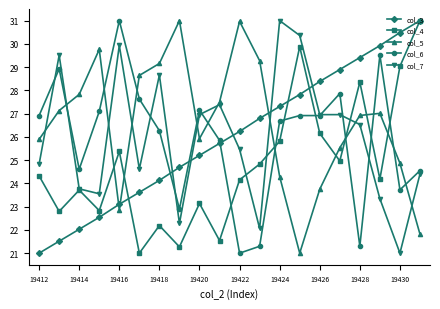

In col_5, how many points are higher than both neighbors (excluding endpoints)?

4